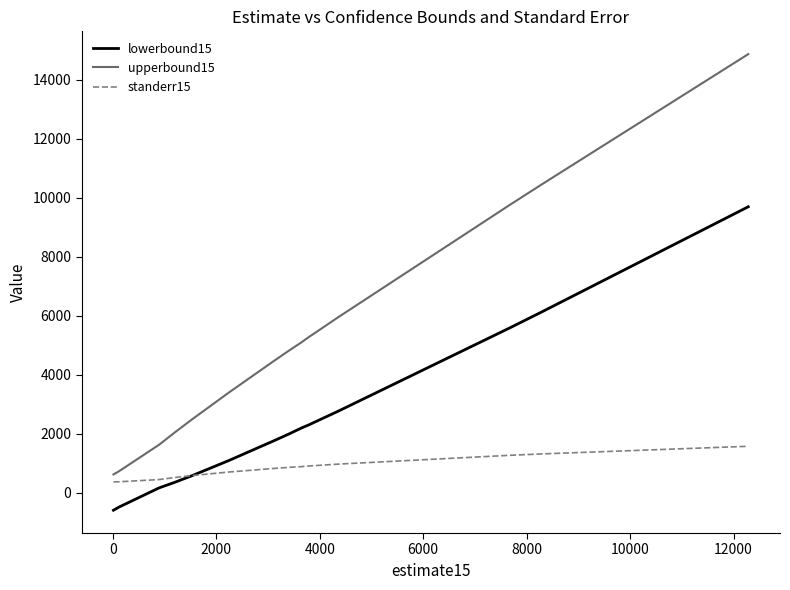

Rank the series by their maximum value, from lowest to highest.

standerr15, lowerbound15, upperbound15